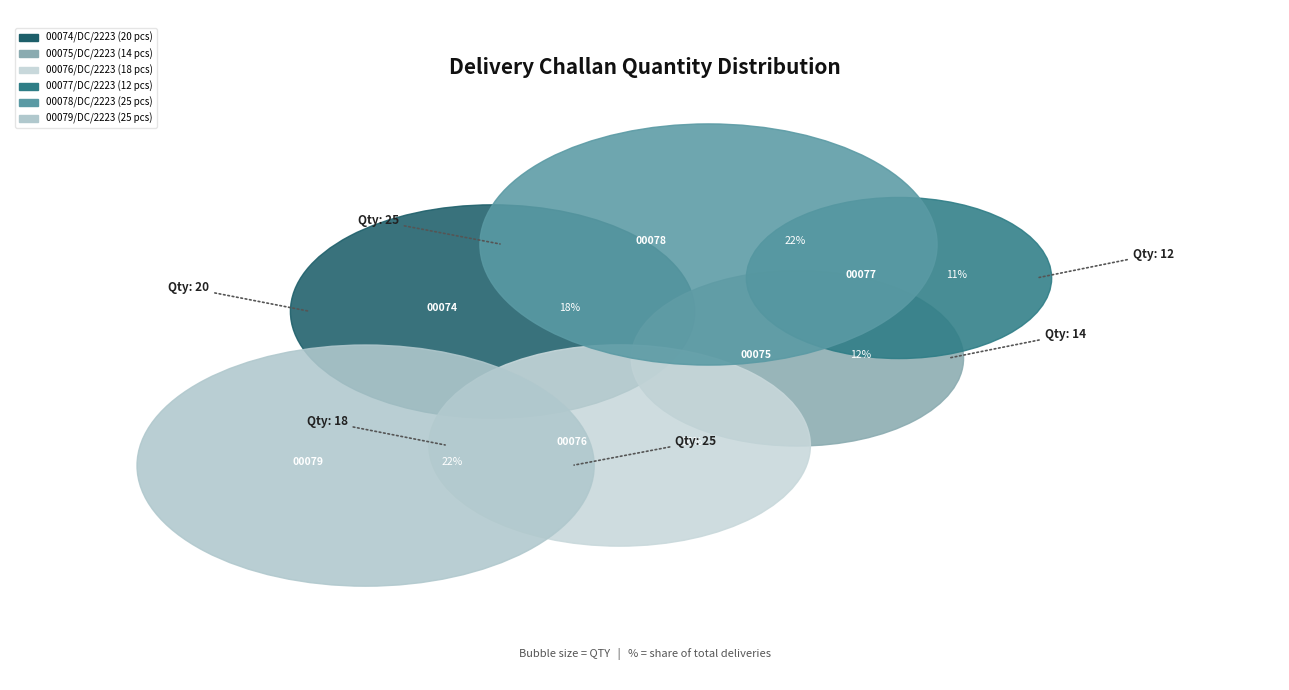

True or false: 00074/DC/2223 accounts for 18% of the total.

True